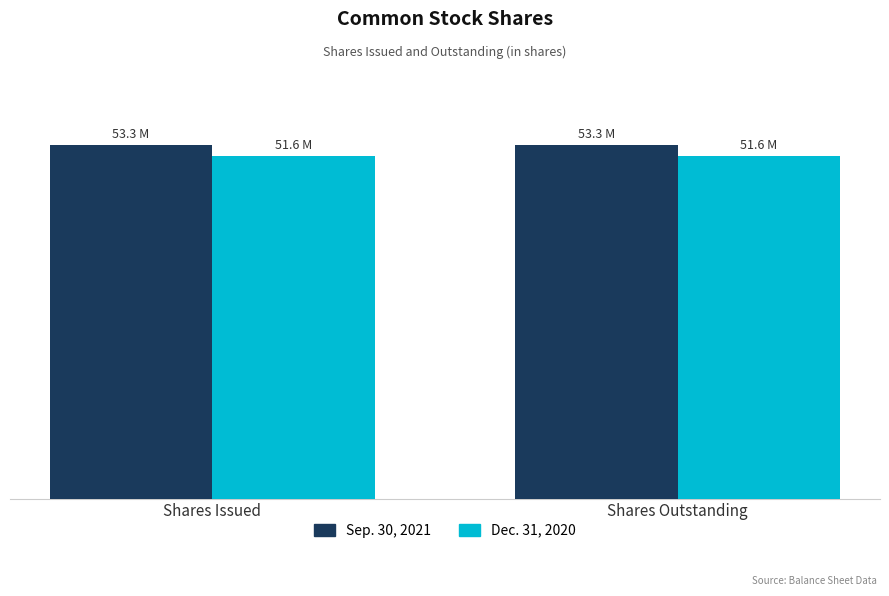

List the labels in order of Dec. 31, 2020 value, smallest first.

Shares Issued, Shares Outstanding